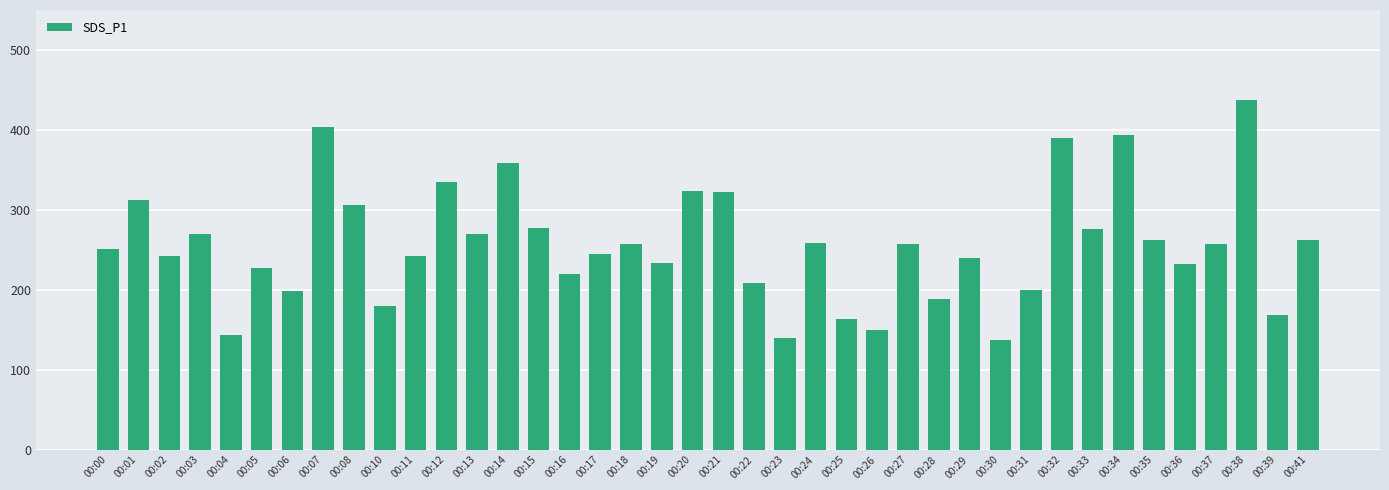

Are the bars grouped side by side (vs. stacked)?

No